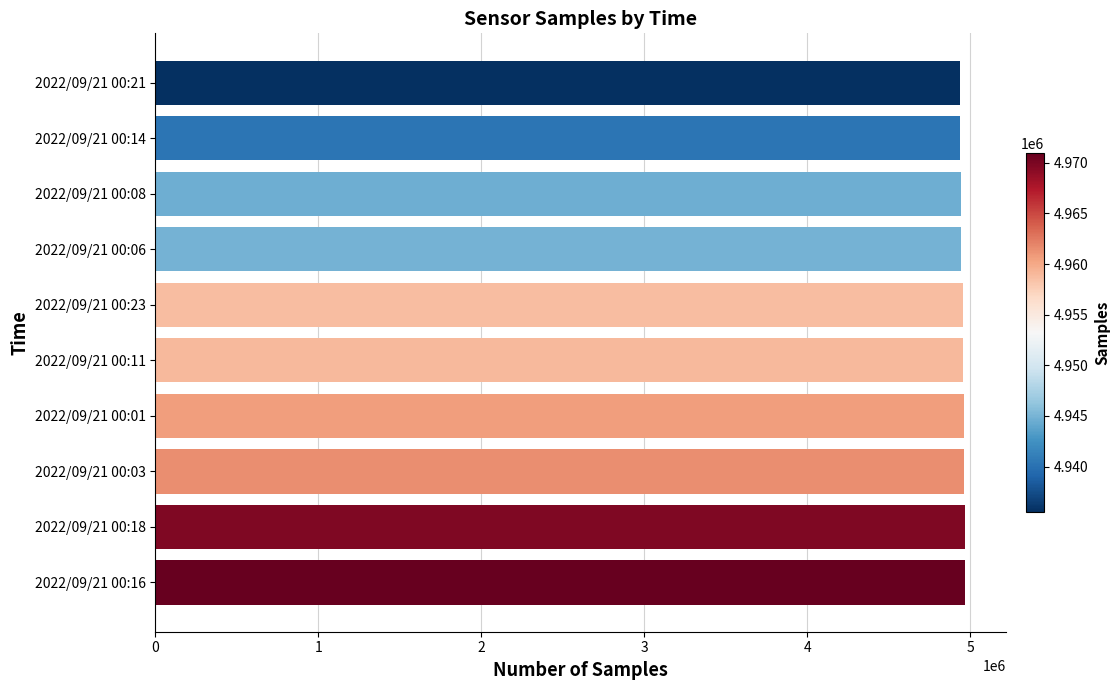

What is the average value?

4954578